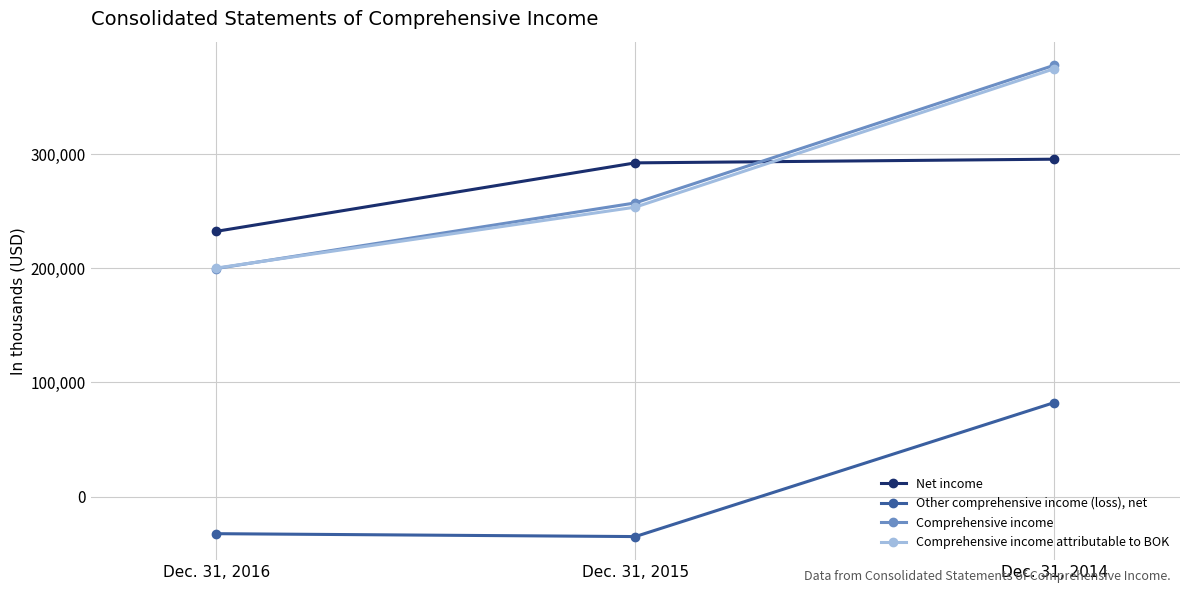

List the series in order of their peak value, lowest first.

Other comprehensive income (loss), net, Net income, Comprehensive income attributable to BOK, Comprehensive income